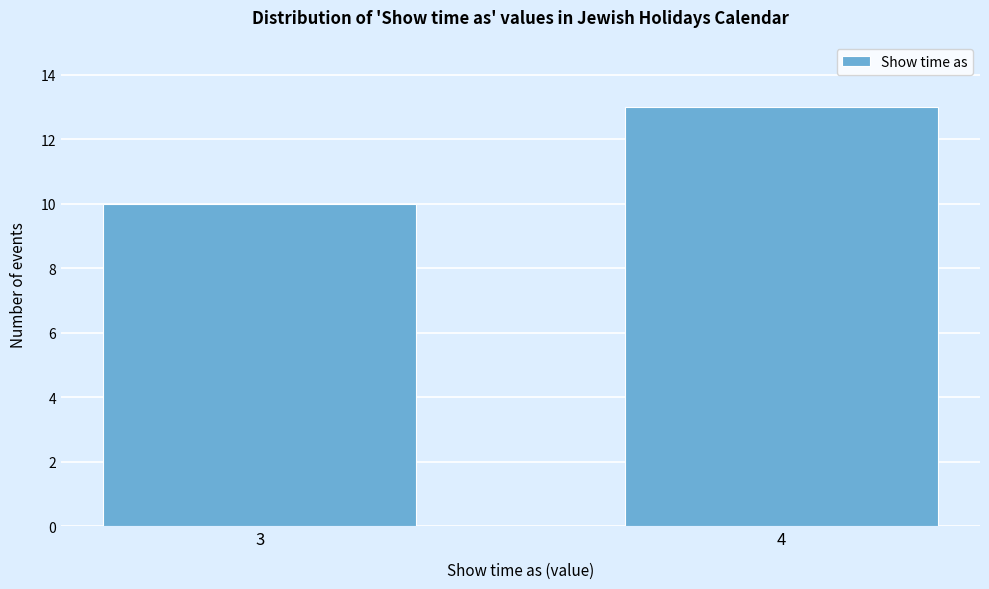

Reading right to left, transcribe all the data shown in this chart.

4=13	3=10